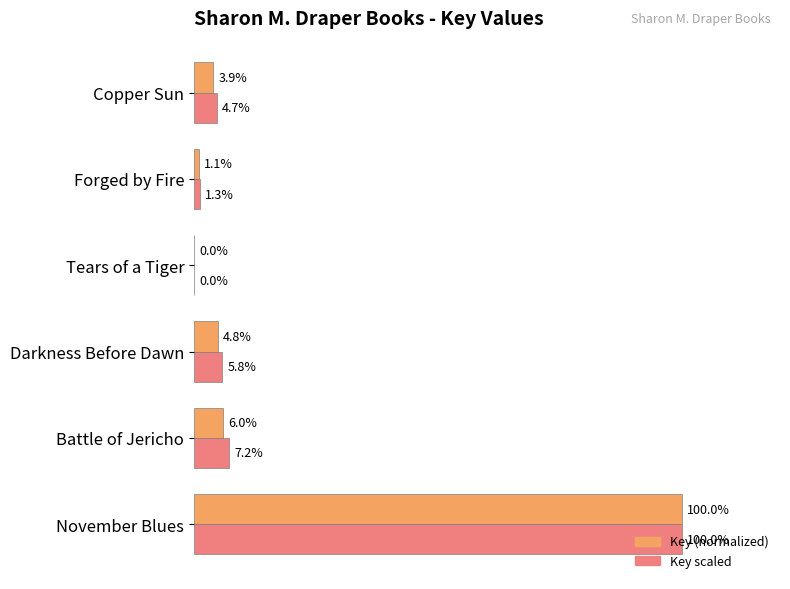

Which category has the highest value in the Key scaled series?

November Blues